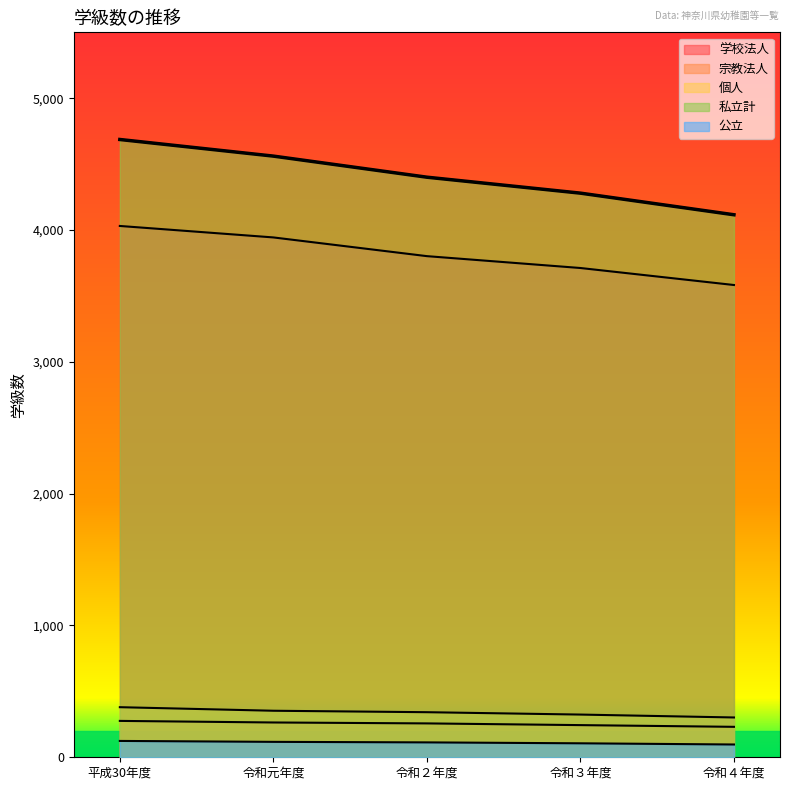

The 公立 series shows 113 at 令和２年度. True or false?

True